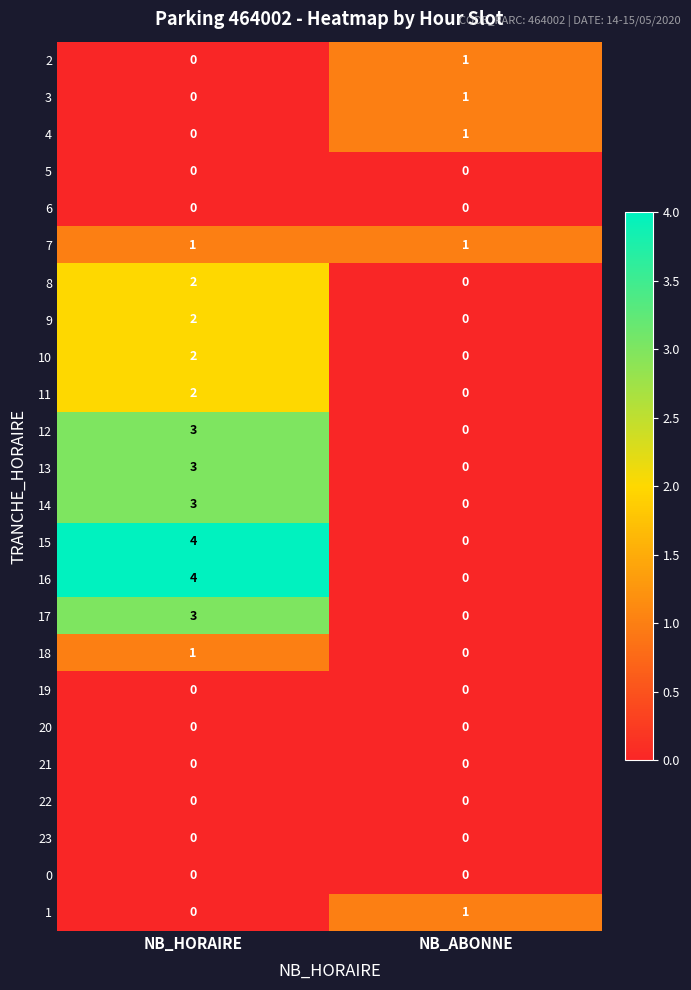

What is the spread (max minus min) of values at NB_HORAIRE?

4